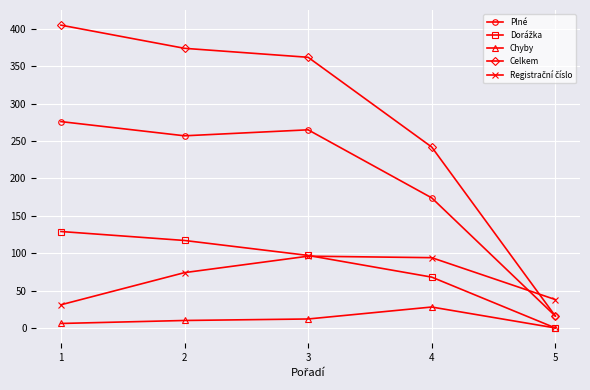

Which series has the largest range (max minus min)?

Celkem